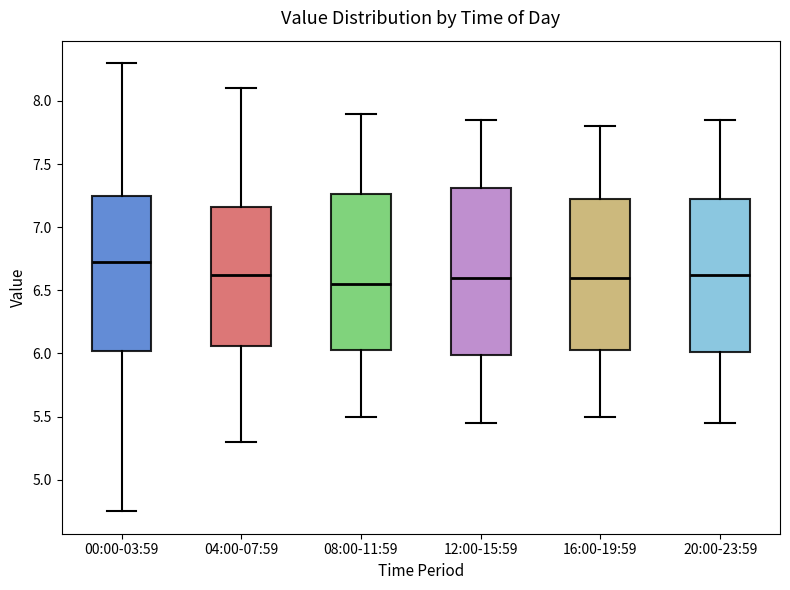

Reading left to right, transcribe this box plot: for each box, give where its median line is, the range the box spans, and where its two whiskers end, as read against the y-axis. The values are not printed on the chart, so give them approximately, as read against the axis.

00:00-03:59: median 6.75, box 6.00 to 7.25, whiskers 4.75 to 8.30
04:00-07:59: median 6.65, box 6.05 to 7.15, whiskers 5.30 to 8.10
08:00-11:59: median 6.55, box 6.05 to 7.25, whiskers 5.50 to 7.90
12:00-15:59: median 6.60, box 6.00 to 7.30, whiskers 5.45 to 7.85
16:00-19:59: median 6.60, box 6.05 to 7.25, whiskers 5.50 to 7.80
20:00-23:59: median 6.65, box 6.00 to 7.25, whiskers 5.45 to 7.85